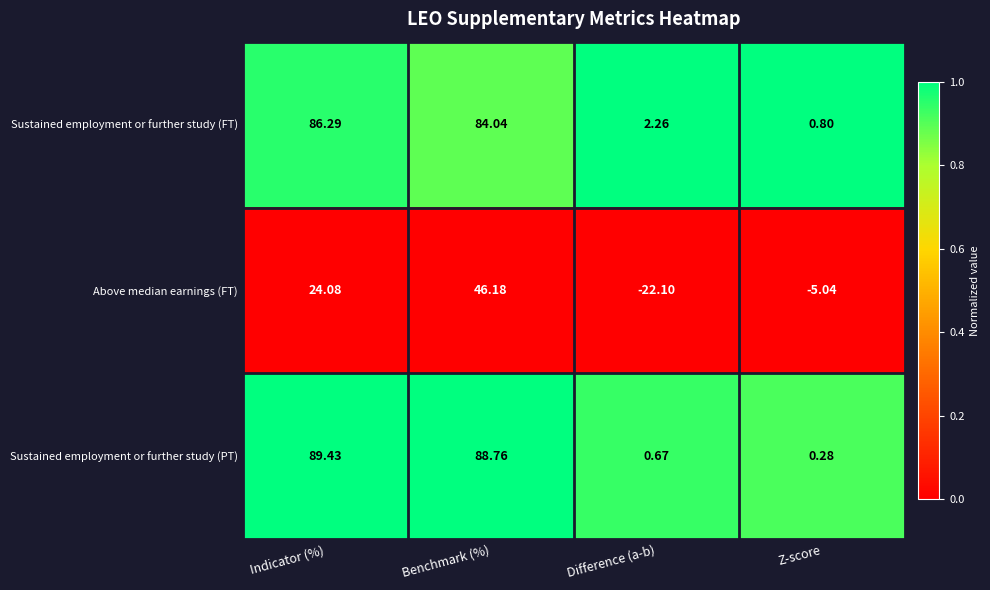

At which label does Sustained employment or further study (FT) first exceed 84?

Indicator (%)